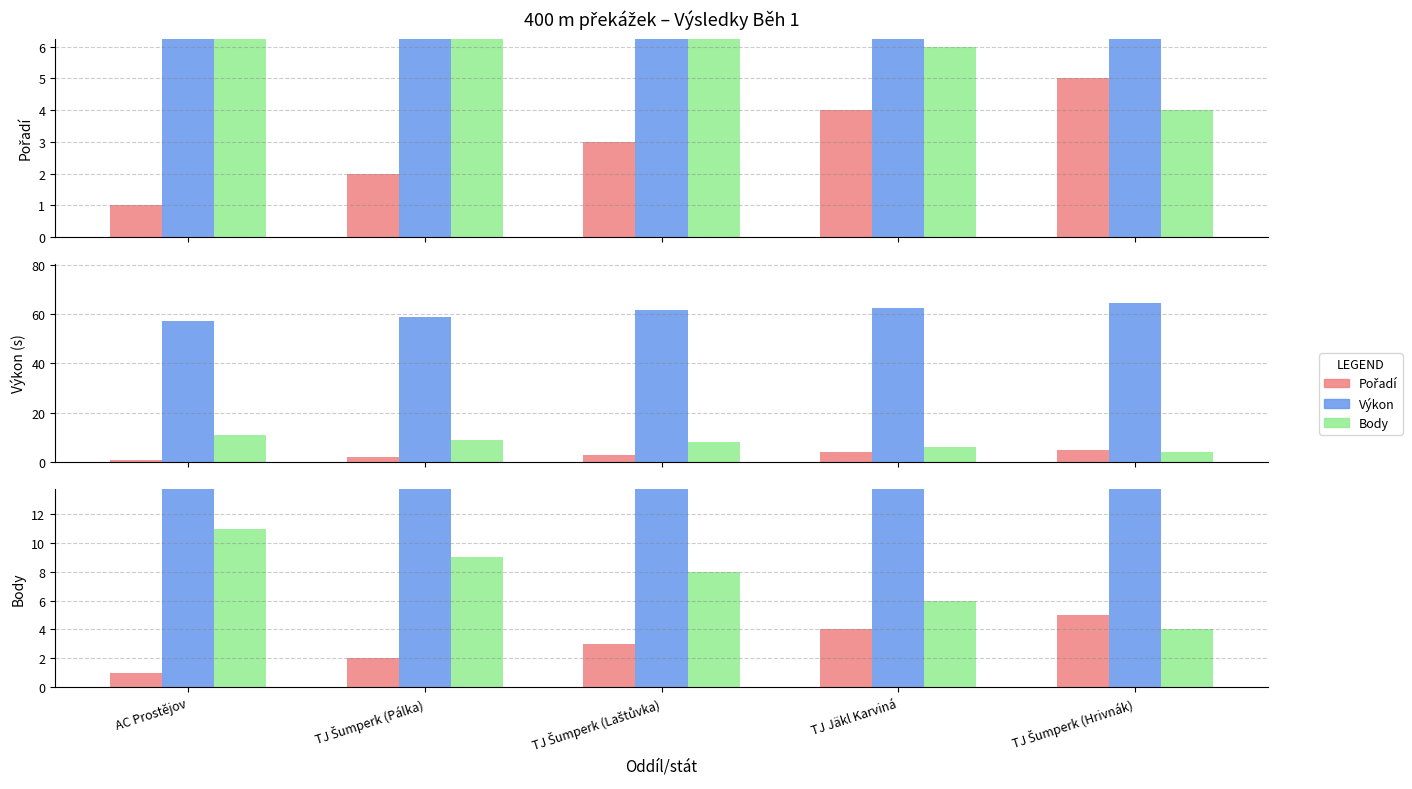

At how many categories does at least one series exceed 21?

5